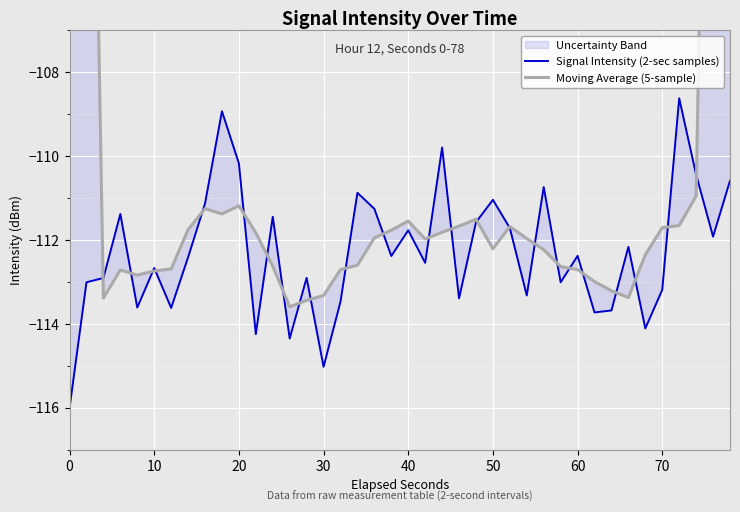

Is it true that Moving Average (5-sample) equals -71.3 at 21?

False